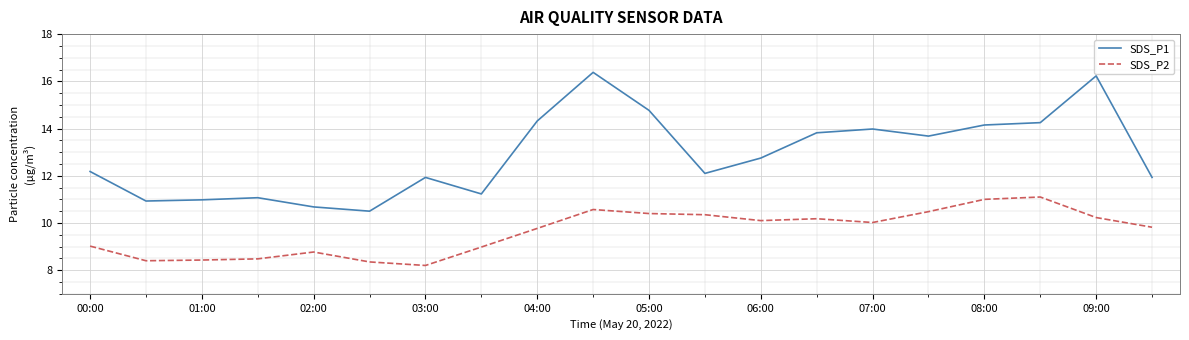

Which series has the largest total across all categories?

SDS_P1